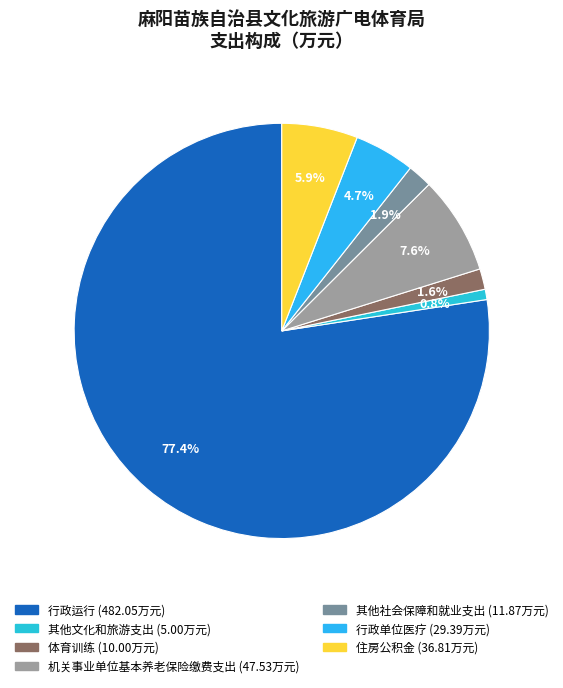

To the nearest percent, what is the difference between the largest and smallest slice percentages?

77%